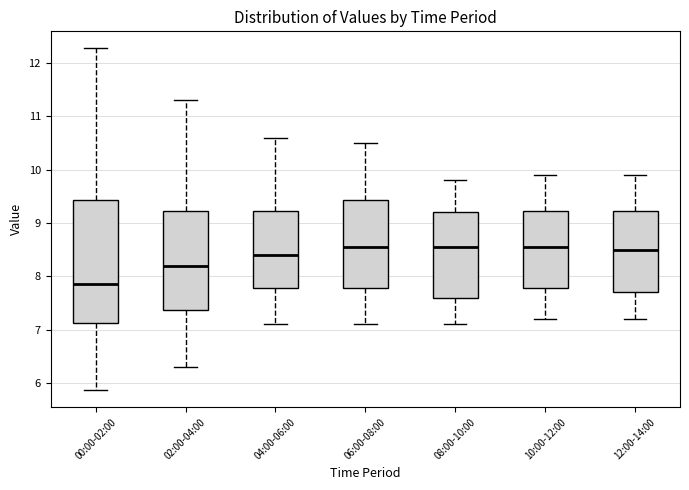

Reading left to right, read every box against the y-axis: the position of its median line, the range the box covers, and the ends of its whiskers. The values are not printed on the chart, so give them approximately, as read against the axis.

00:00-02:00: median 7.9, box 7.1 to 9.4, whiskers 5.9 to 12.3
02:00-04:00: median 8.2, box 7.4 to 9.2, whiskers 6.3 to 11.3
04:00-06:00: median 8.4, box 7.8 to 9.2, whiskers 7.1 to 10.6
06:00-08:00: median 8.6, box 7.8 to 9.4, whiskers 7.1 to 10.5
08:00-10:00: median 8.6, box 7.6 to 9.2, whiskers 7.1 to 9.8
10:00-12:00: median 8.6, box 7.8 to 9.2, whiskers 7.2 to 9.9
12:00-14:00: median 8.5, box 7.7 to 9.2, whiskers 7.2 to 9.9